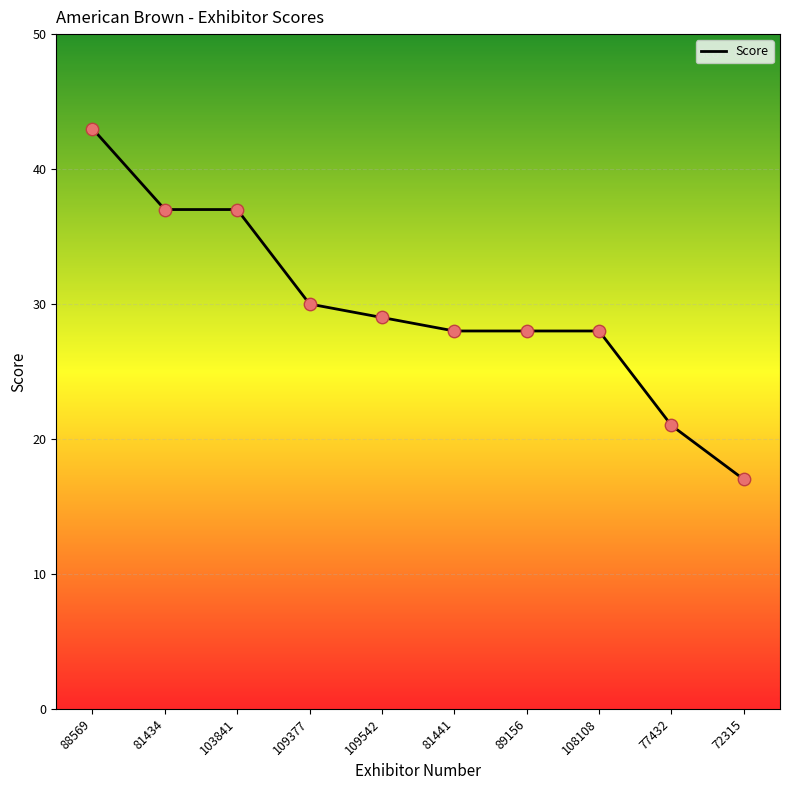

Approximately how many times larger is the value at 88569 compared to 109377?

1.4